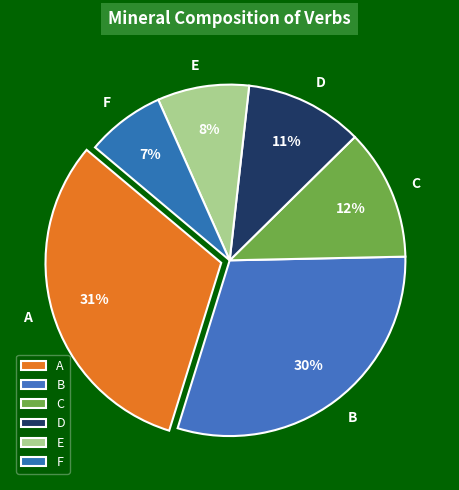

How many segments does this pie chart have?

6